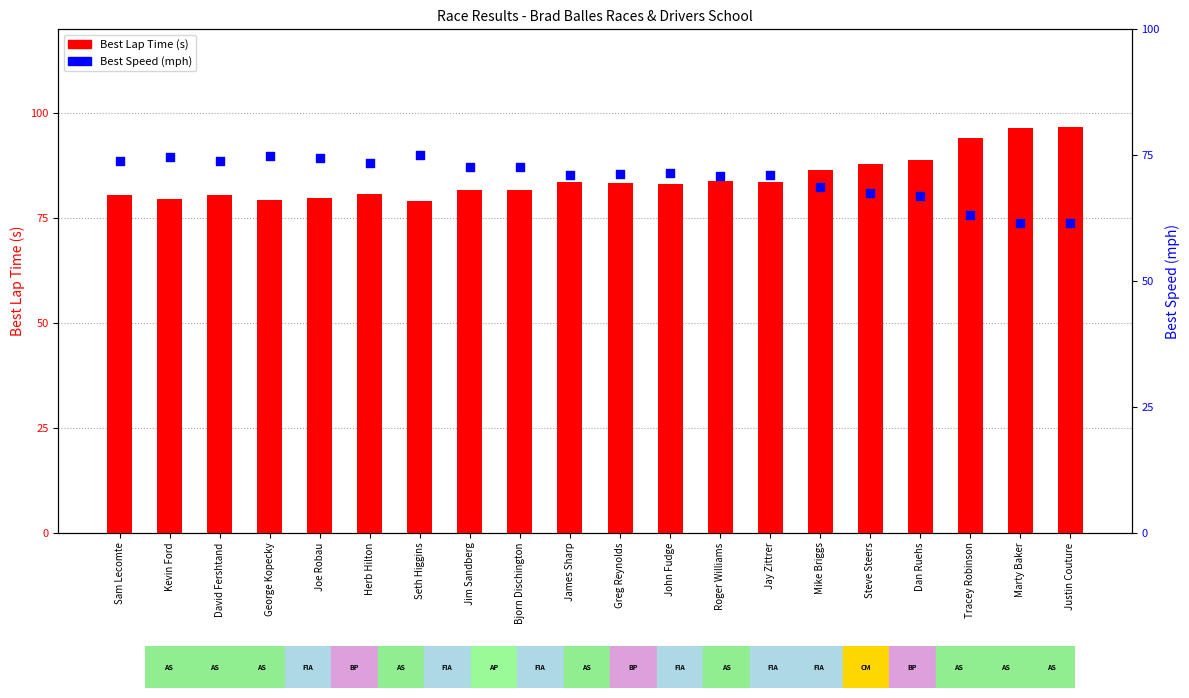

Which series reaches the maximum Y coordinate?

Best Lap Time (s)